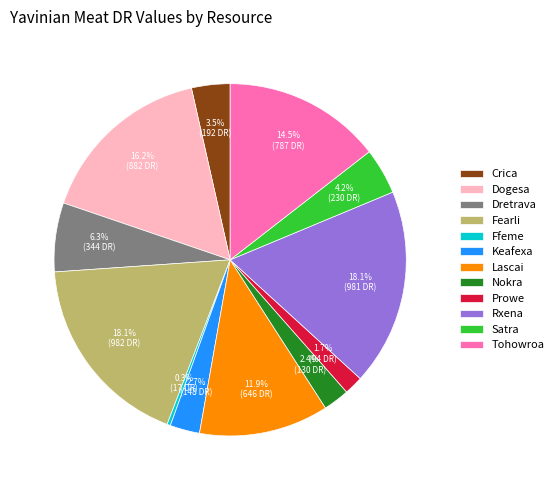

Does Keafexa represent more than half of the total?

No